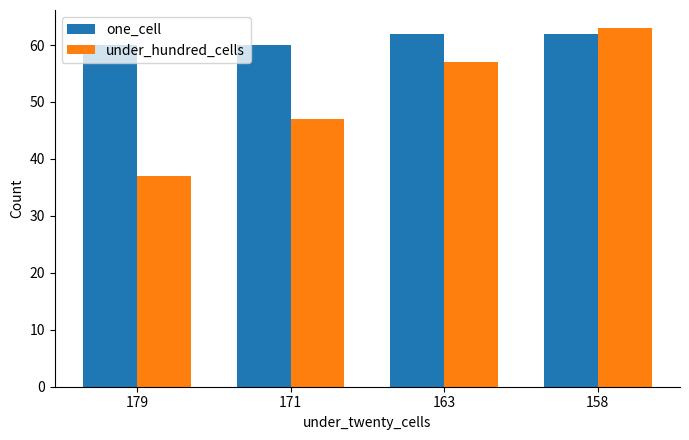

Which series has the largest total across all categories?

one_cell